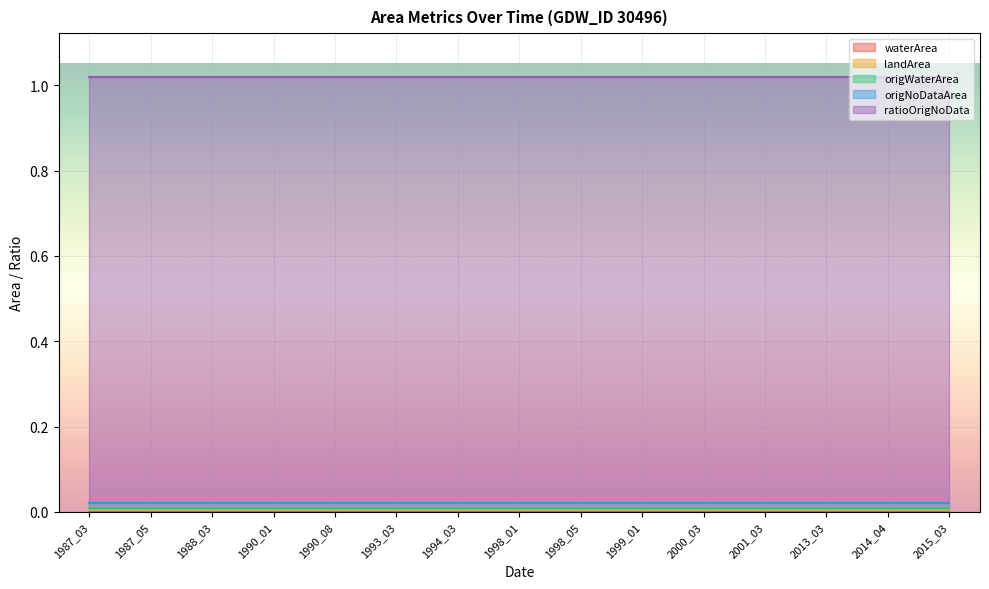

The origNoDataArea series shows 0.0 at 1993_03. True or false?

False